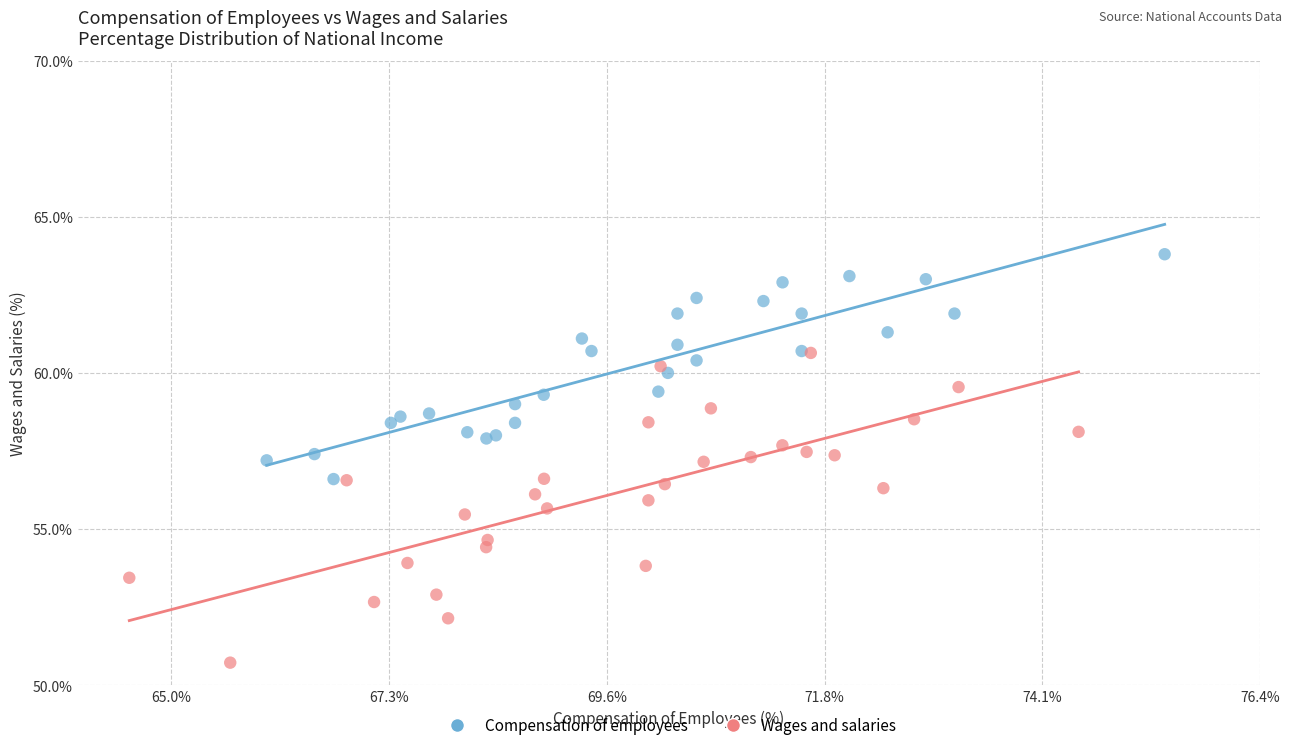

Which series has the widest spread of Y values?

Wages and salaries